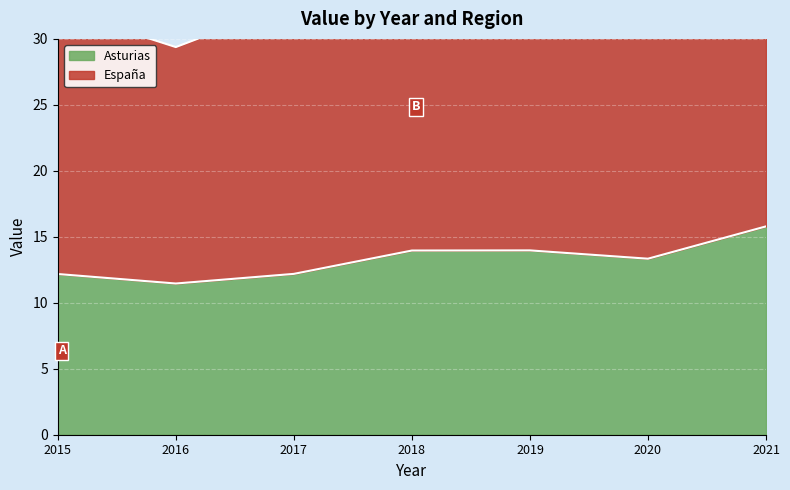

Reading left to right, extract all data points from this chart.

Asturias: 2015=12.2	2016=11.5	2017=12.2	2018=14.0	2019=14.0	2020=13.3	2021=15.8
España: 2015=32.2	2016=29.4	2017=32.8	2018=35.2	2019=37.3	2020=36.6	2021=42.3